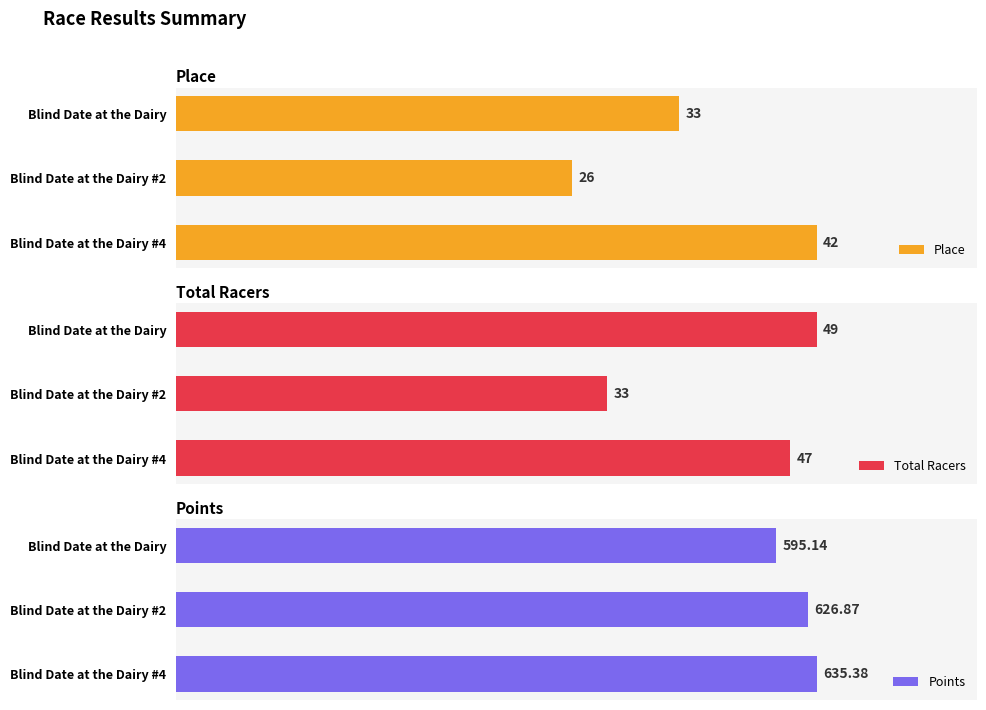

List the labels in order of Place value, largest first.

Blind Date at the Dairy #4, Blind Date at the Dairy, Blind Date at the Dairy #2